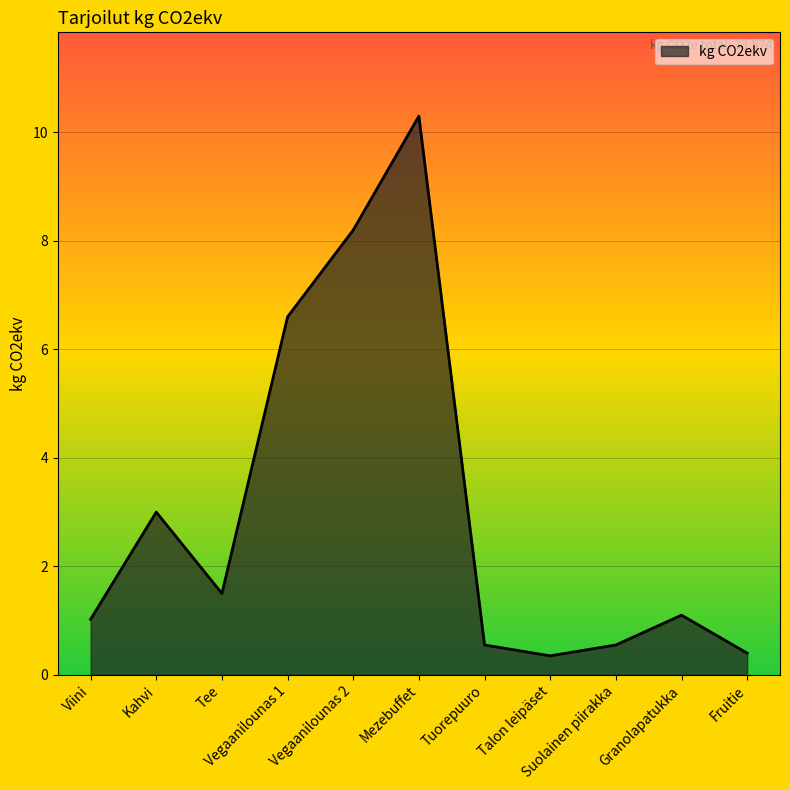

What is the greatest value displayed?

10.3